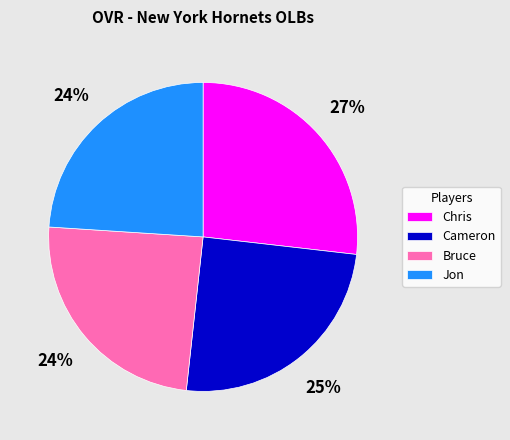

How many slices are in this pie chart?

4